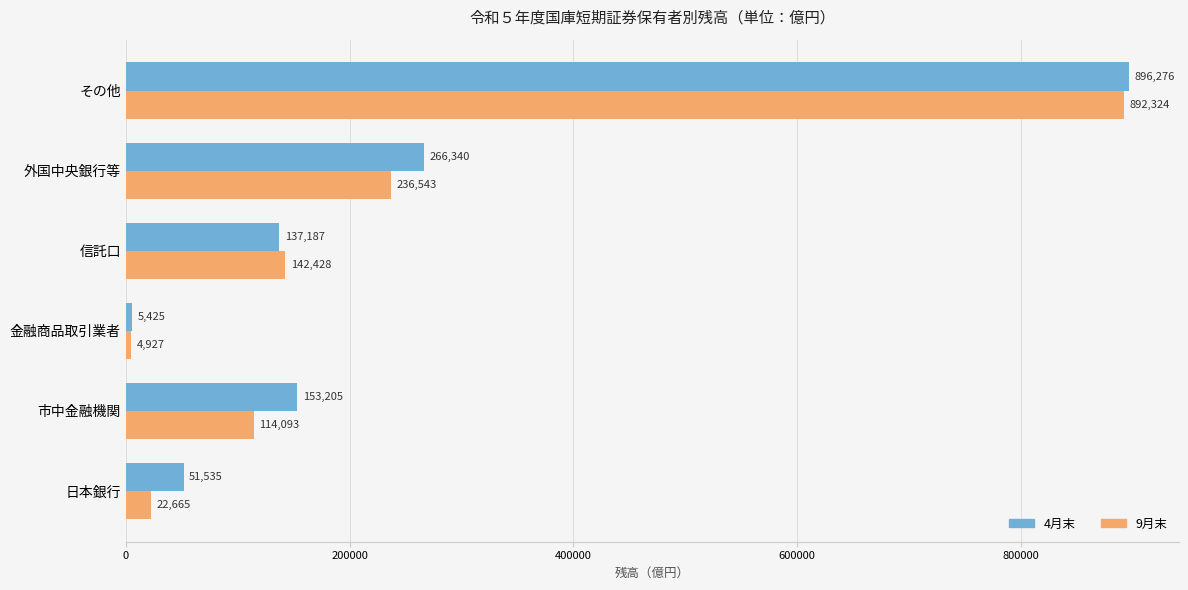

At which label does 9月末 reach its peak?

その他